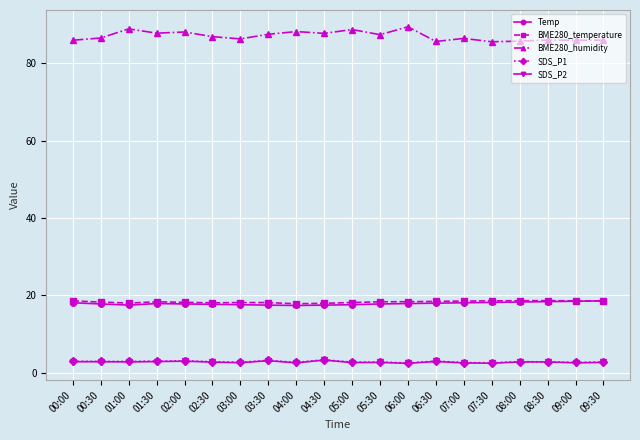

What is the value of the Temp point at the 8th from the left?

17.5